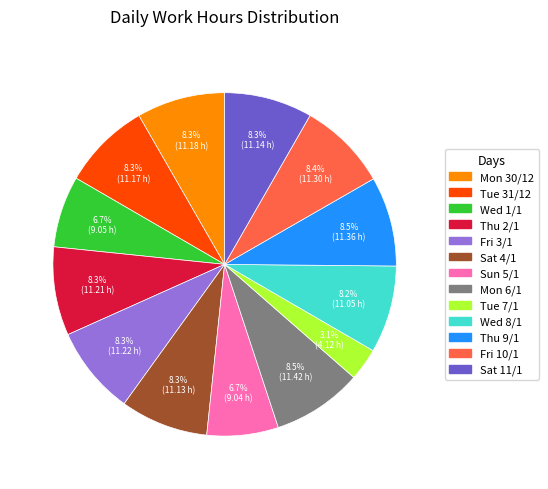

How many slices are in this pie chart?

13